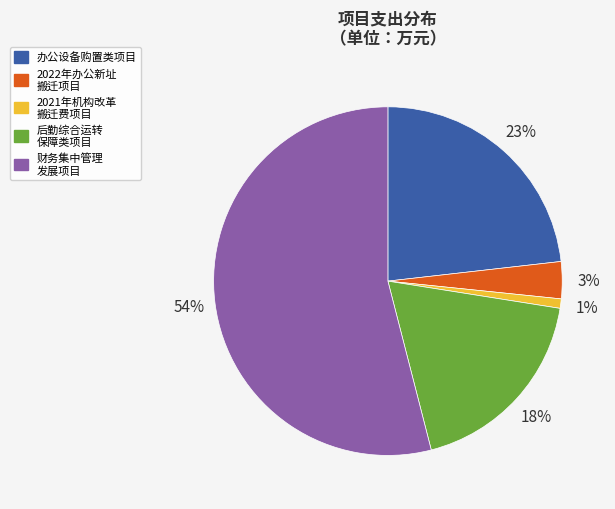

Is there any slice that represents more than half of the pie?

Yes